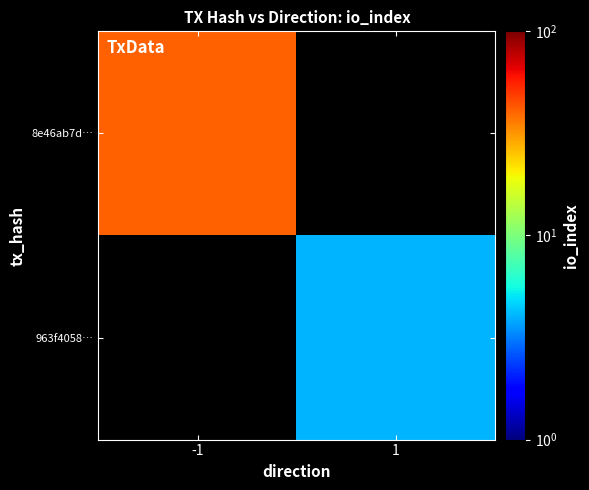

Which series changed the most between -1 and 1?

8e46ab7d…